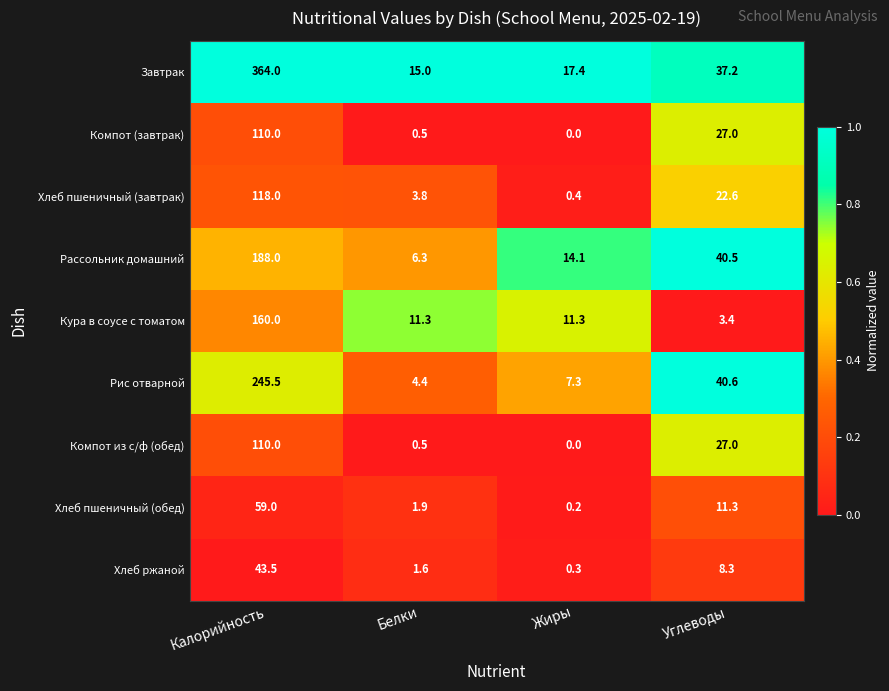

Count the number of data series in this chart.

9